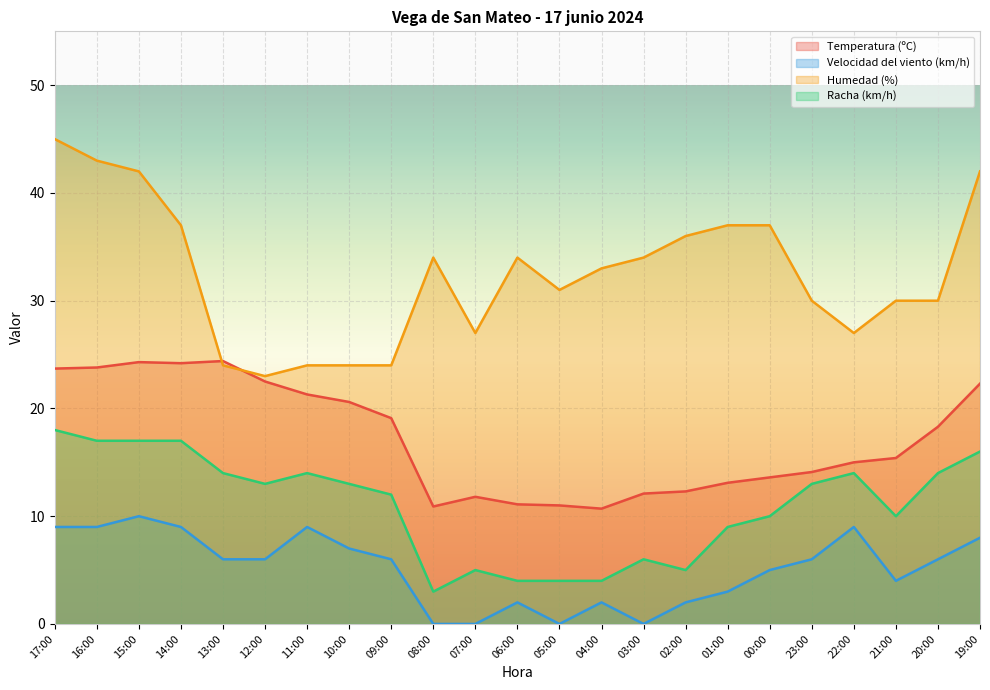

At 21:00, list the series in order from largest to smallest.

Humedad (%), Temperatura (ºC), Racha (km/h), Velocidad del viento (km/h)